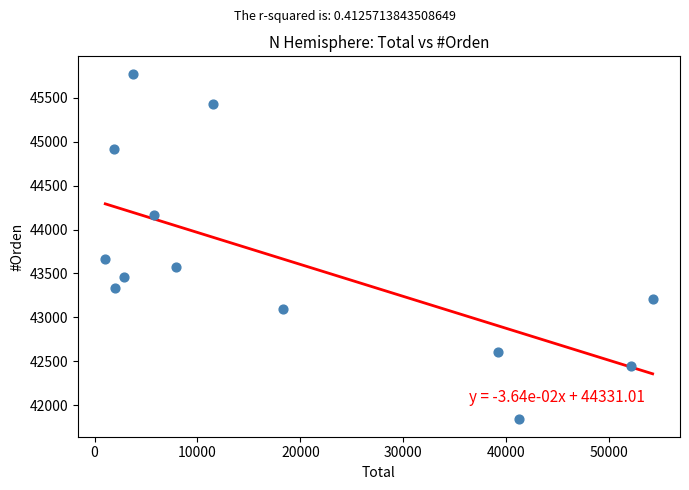

What Y value in the scatter plot is closest to 43806?

43661